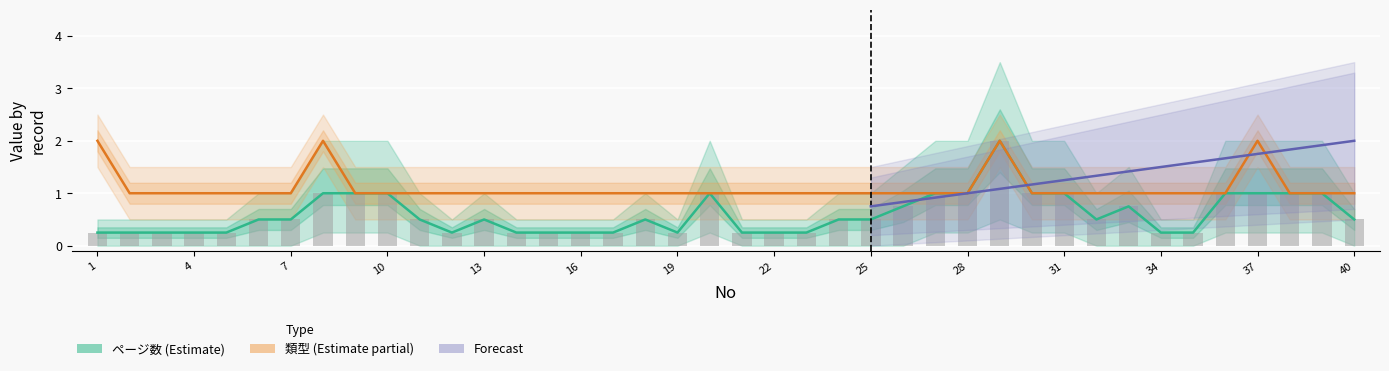

Is it true that ページ数_上限 equals 0.3 at 18?

False